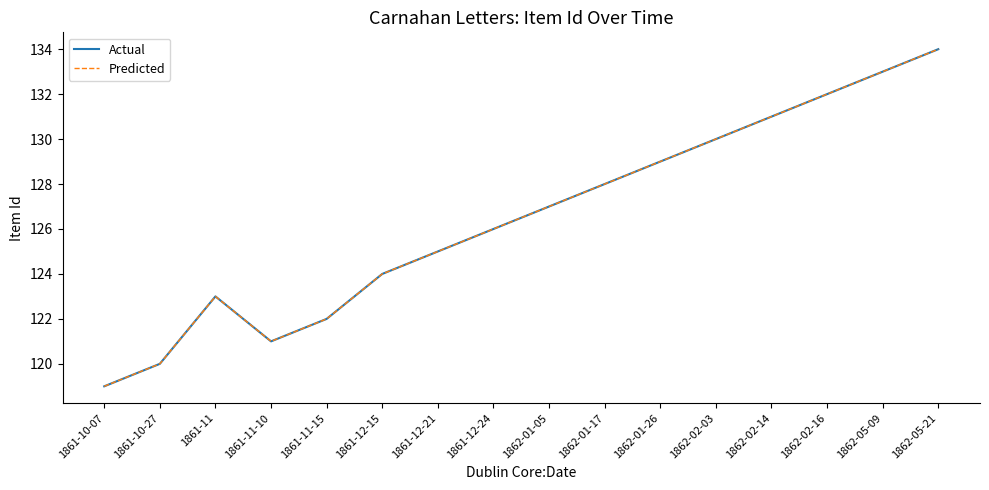

What is the label of the 9th point from the left?

1862-01-05